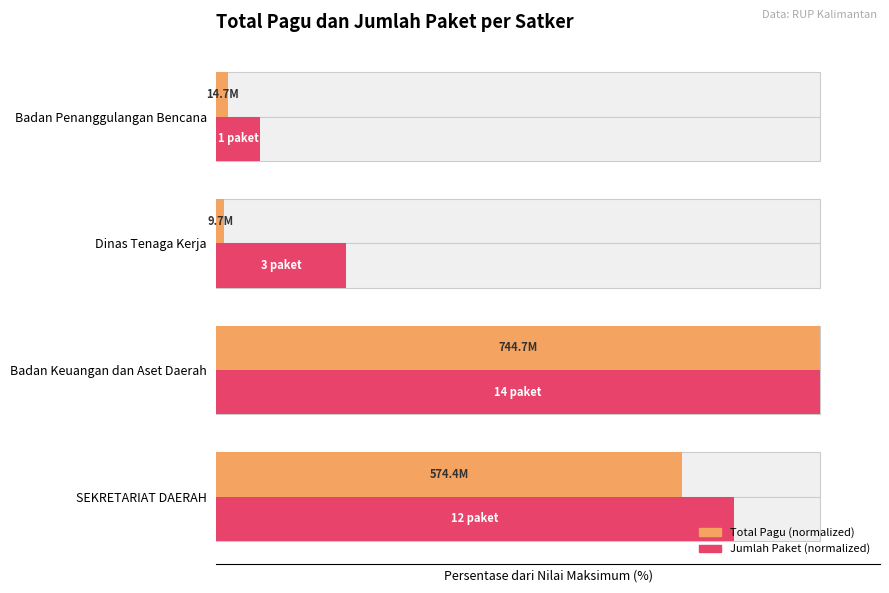

Reading left to right, what are all the values shown in this chart?

Total Pagu (normalized): 77.1	100.0	1.3	2.0
Jumlah Paket (normalized): 85.7	100.0	21.4	7.1